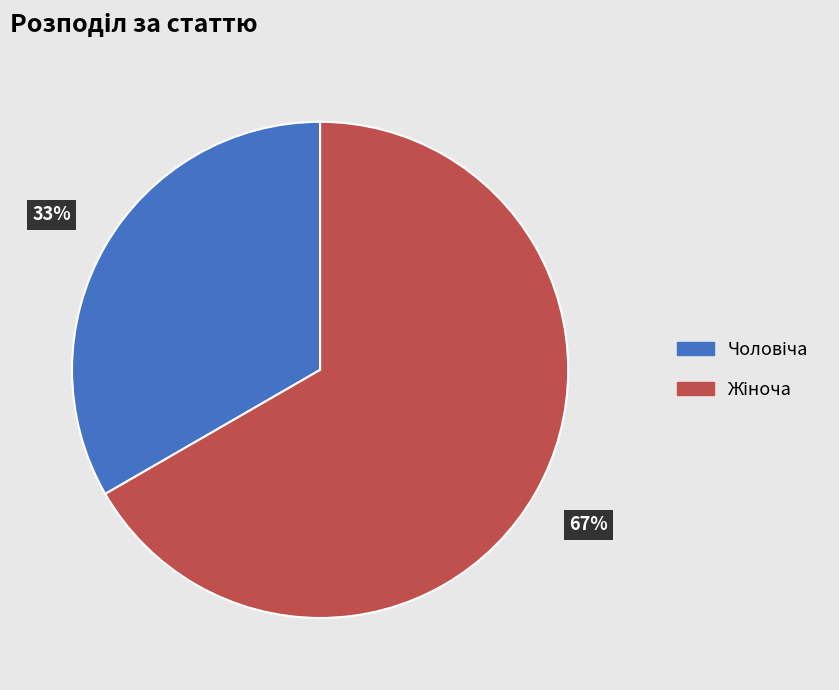

To the nearest percent, what is the average slice percentage?

50%